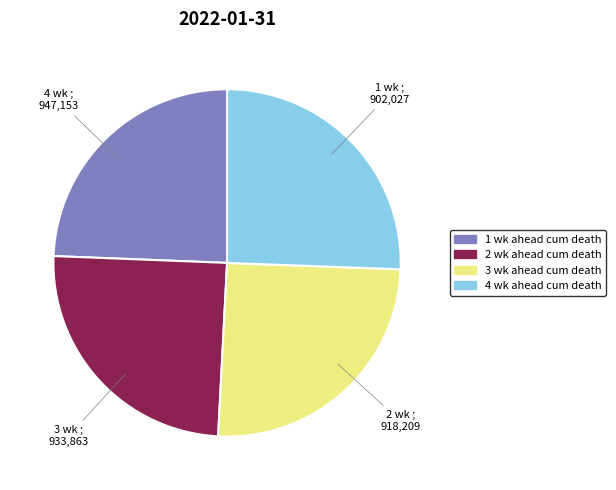

The 1 wk ahead cum death slice represents 12% of the pie. True or false?

False